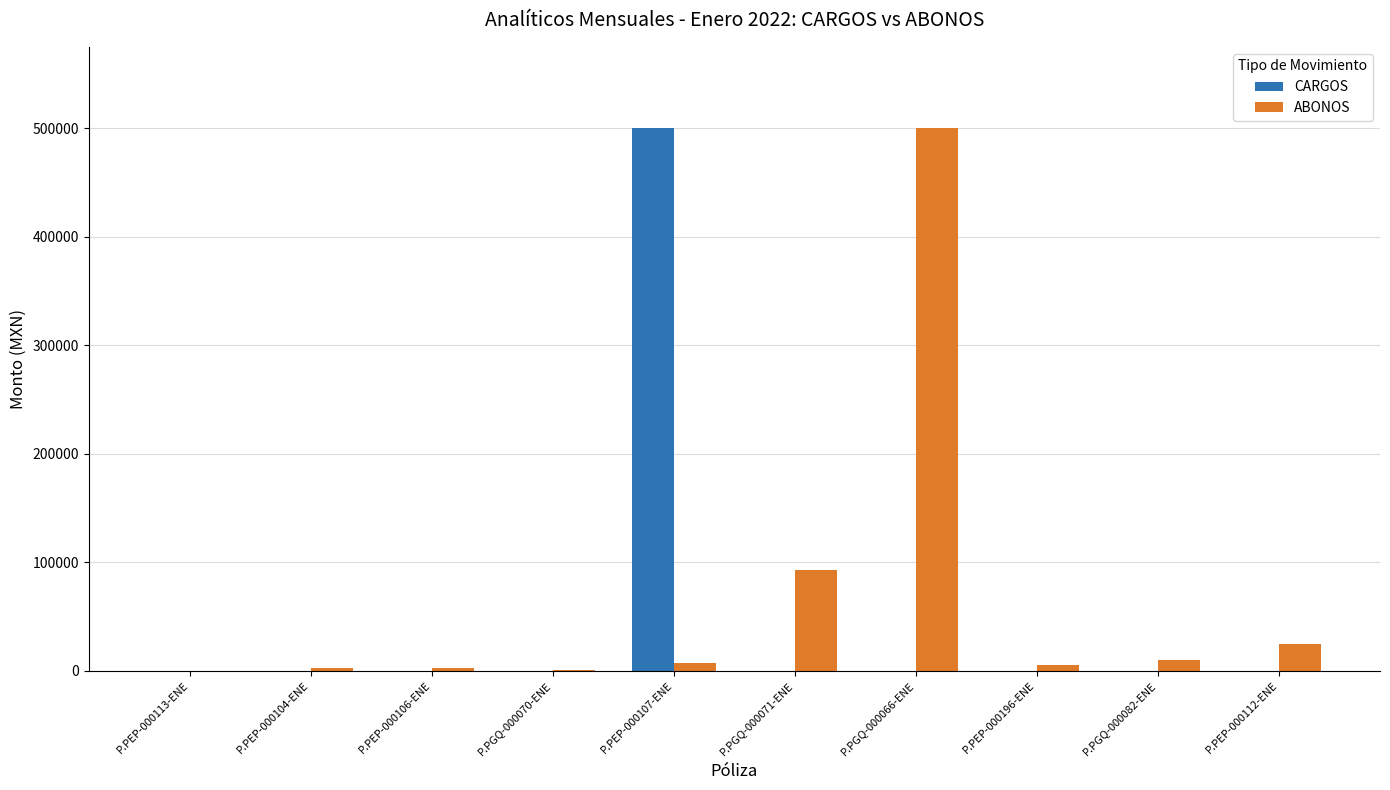

What is the maximum value shown in the chart?

500000.0